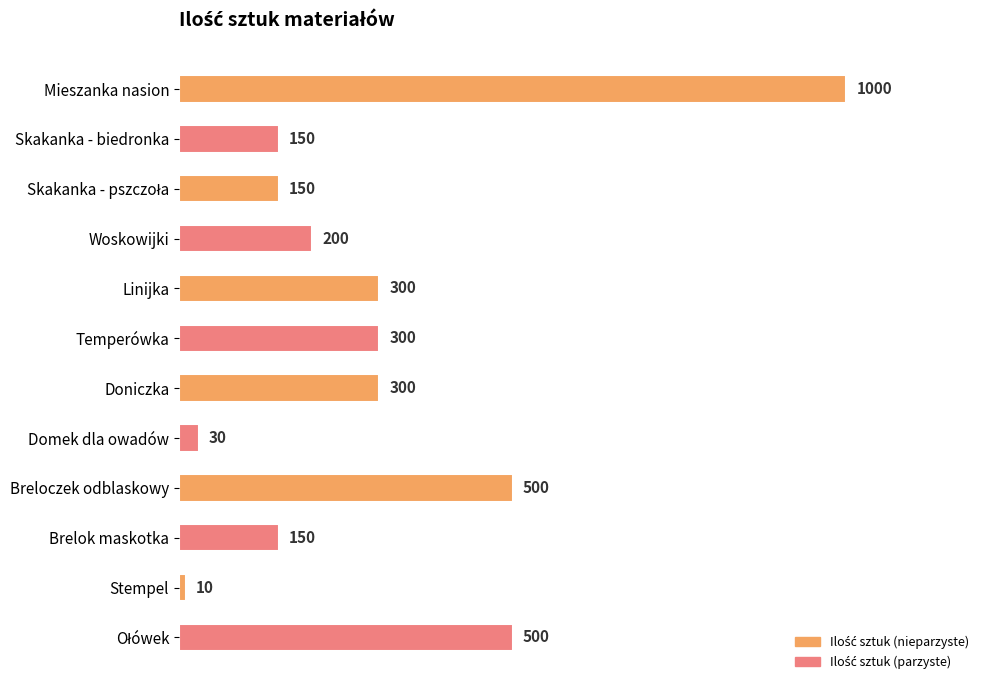

What is the difference between the second highest and minimum values?

490